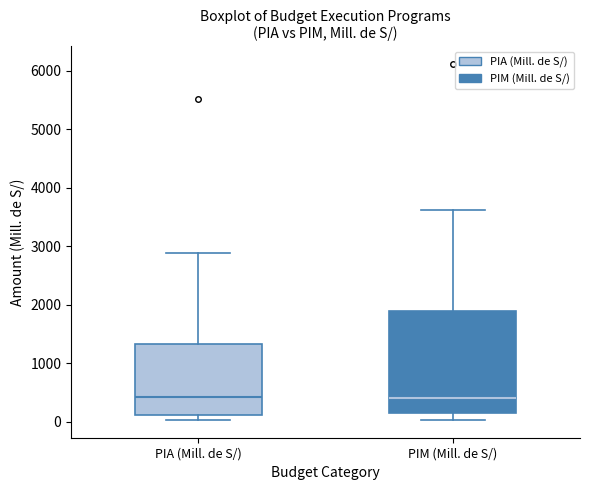

Reading left to right, transcribe this box plot: for each box, give where its median line is, the range the box spans, and where its two whiskers end, as read against the y-axis. The values are not printed on the chart, so give them approximately, as read against the axis.

PIA (Mill. de S/): median 400, box 100 to 1300, whiskers 0 to 2900
PIM (Mill. de S/): median 400, box 100 to 1900, whiskers 0 to 3600